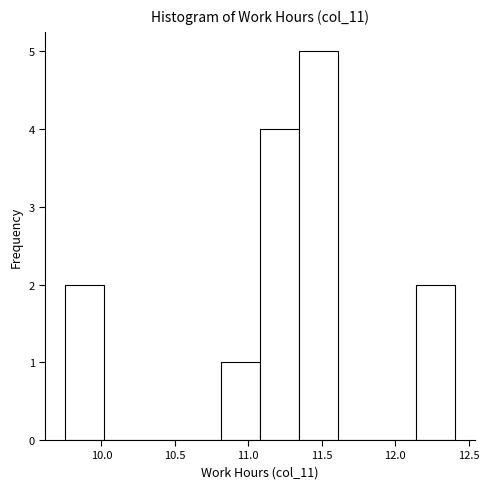

Which range on the x-axis has the tallest bar?

11.35 to 11.60